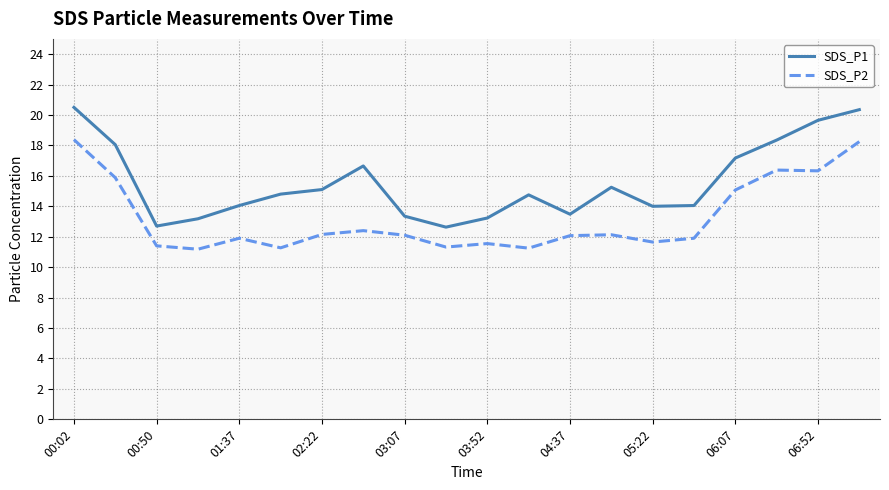

Which series has the largest total across all categories?

SDS_P1